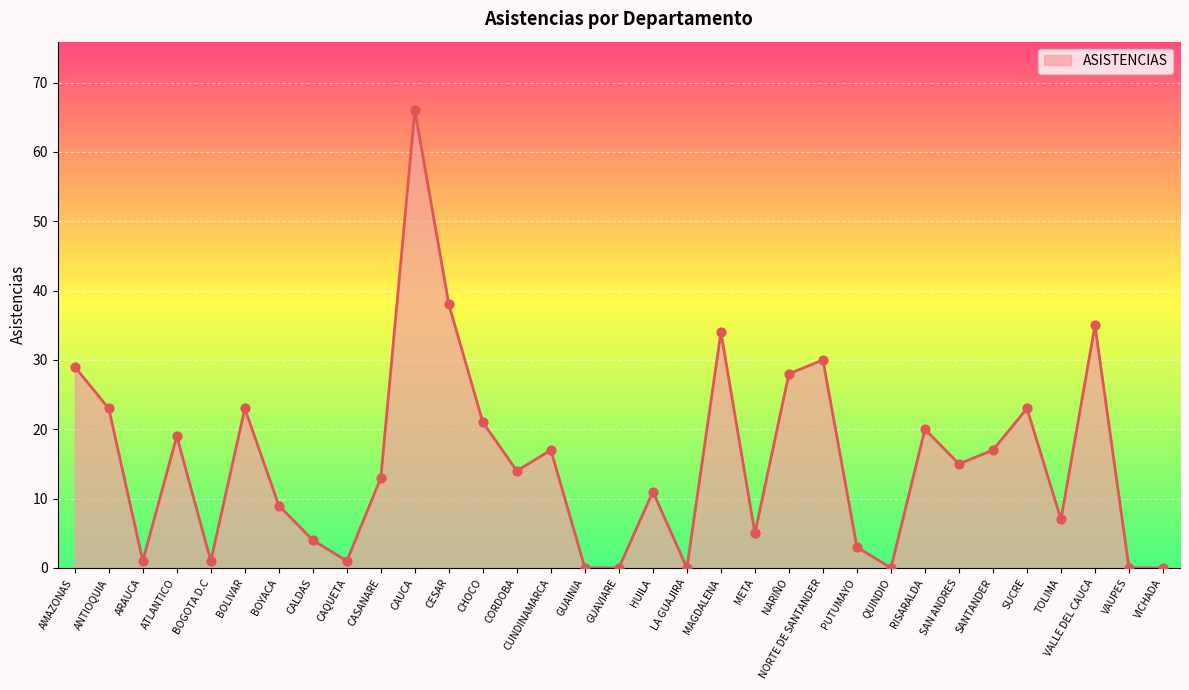

What is the ratio of the value at CHOCO to the value at HUILA?

1.9